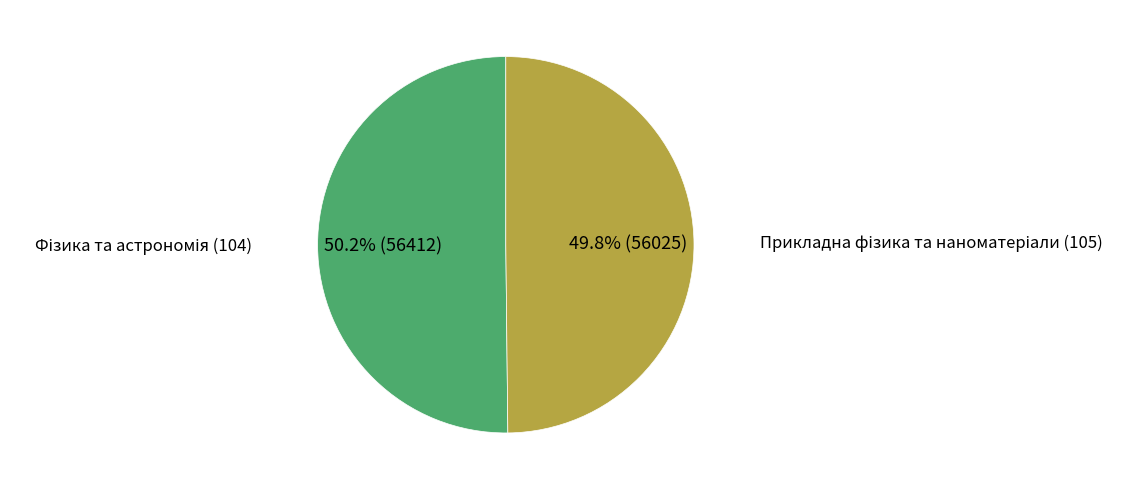

Is there a majority slice in this chart?

Yes